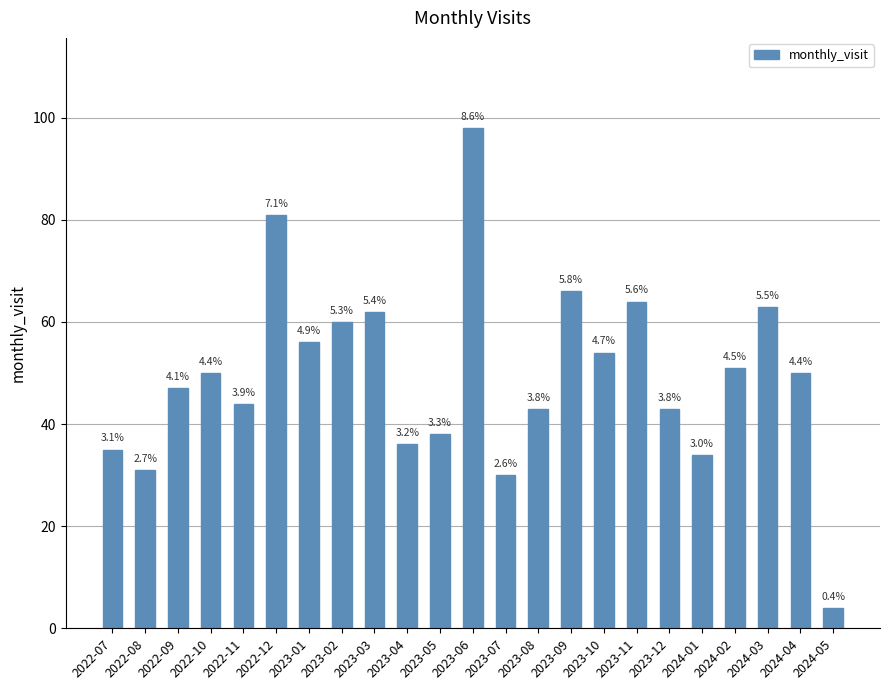

What is the maximum value shown in the chart?

98